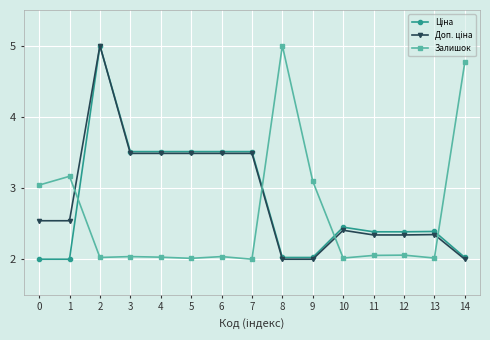

What is the minimum value shown in the chart?

2.0